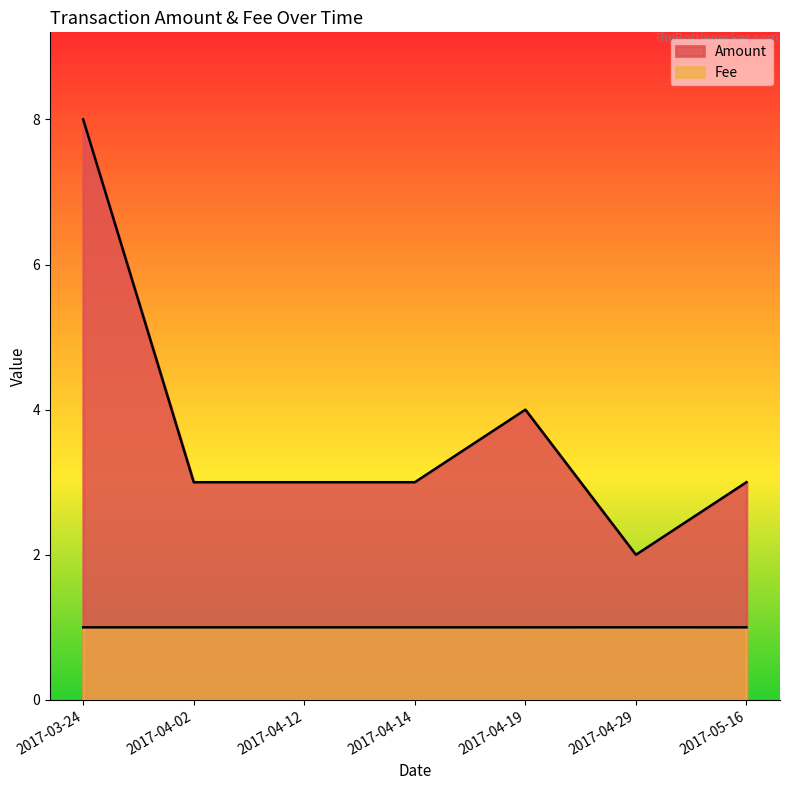

Rank the series by their average value, from lowest to highest.

Fee, Amount